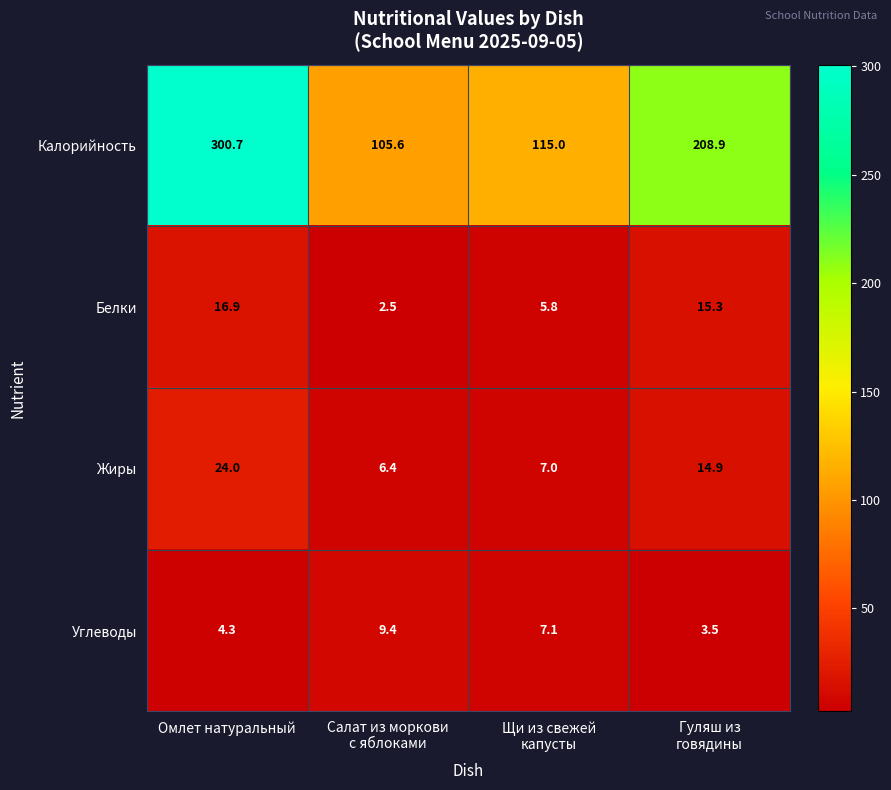

Reading left to right, list all the values displayed in this chart.

Калорийность: 300.7	105.6	115.0	208.9
Белки: 16.9	2.5	5.8	15.3
Жиры: 24.0	6.4	7.0	14.9
Углеводы: 4.3	9.4	7.1	3.5